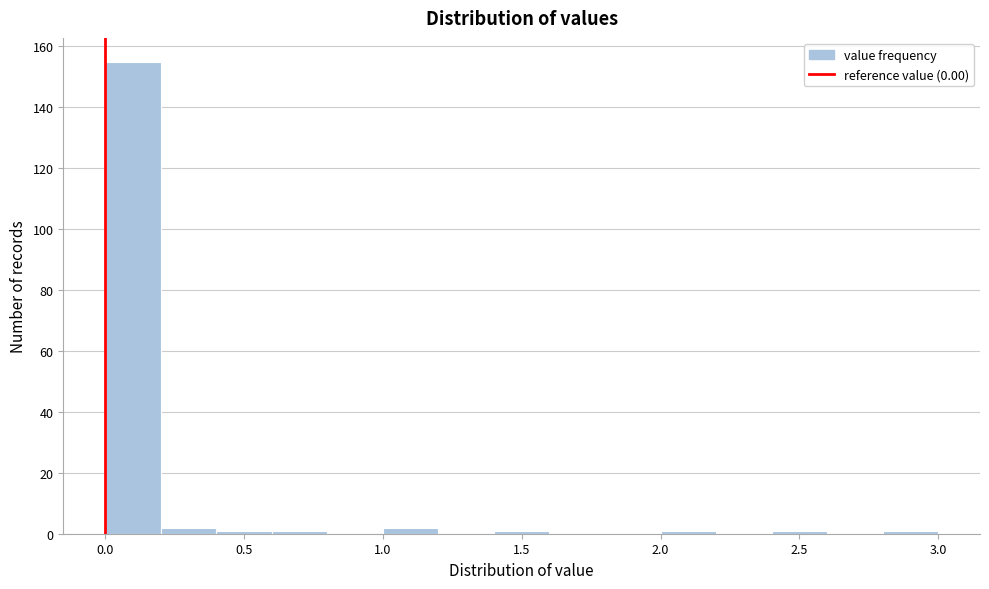

What is the height of the bar covering 0.2 to 0.4 on the x-axis? The values are not printed on the chart, so give them approximately, as read against the axis.

2